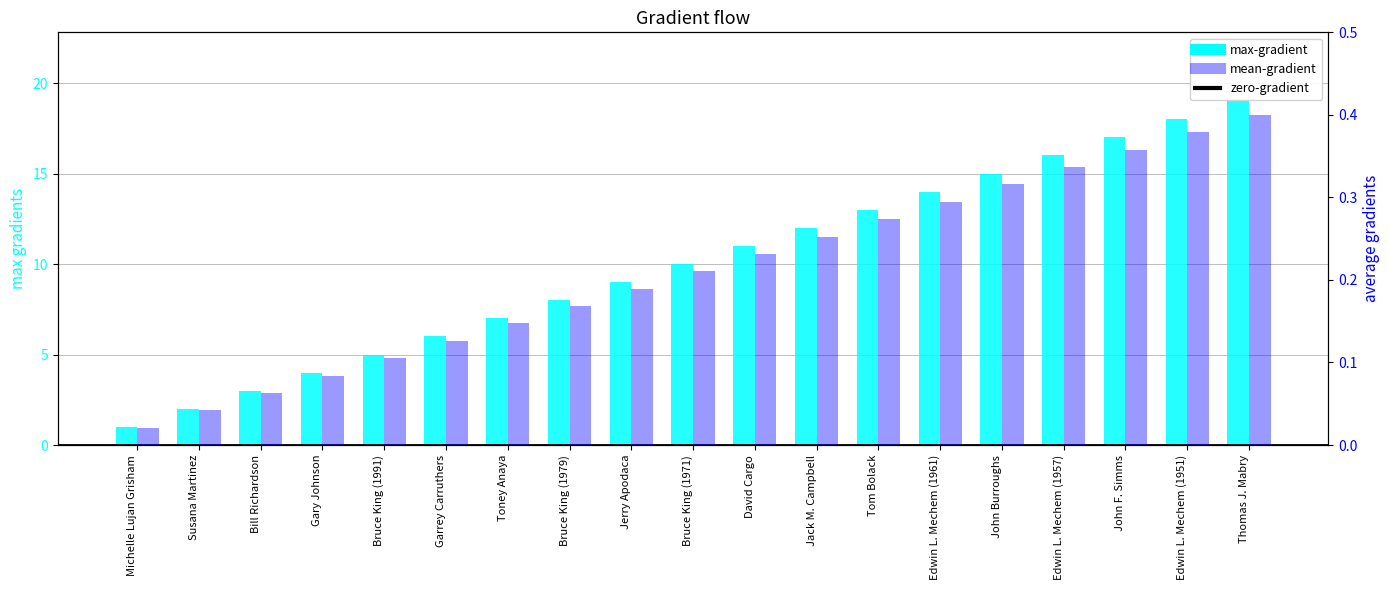

What is the average value of the mean-gradient series?

0.2